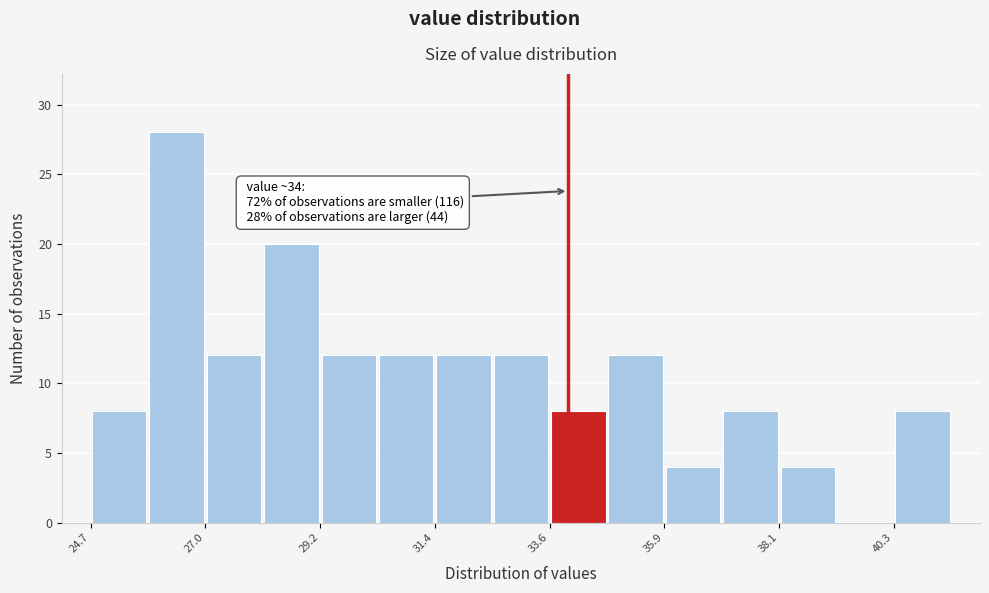

Around what value on the x-axis is the tallest bar? Give the approximate position of its centre, as read against the axis.

26.5